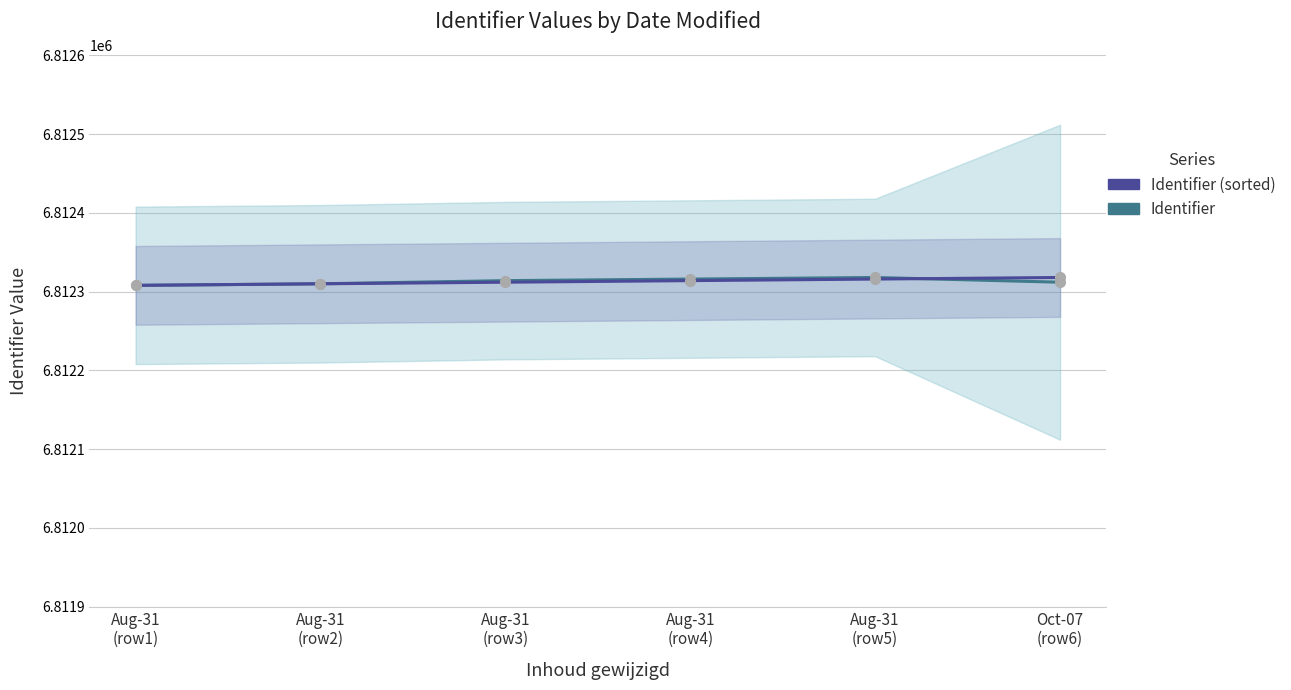

Where does the Identifier (sorted) series first go above 6812314?

Aug-31
(row5)